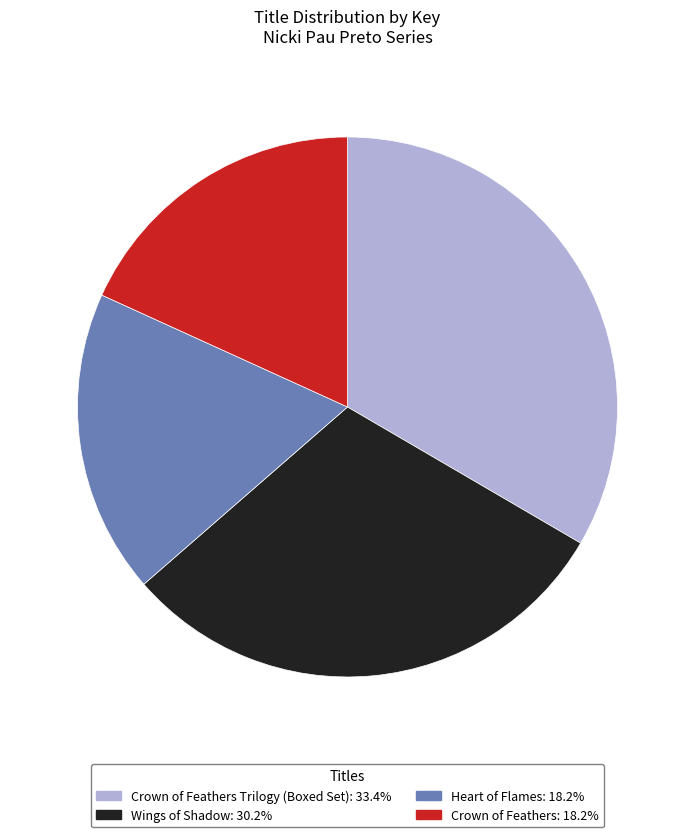

Is there a majority slice in this chart?

No